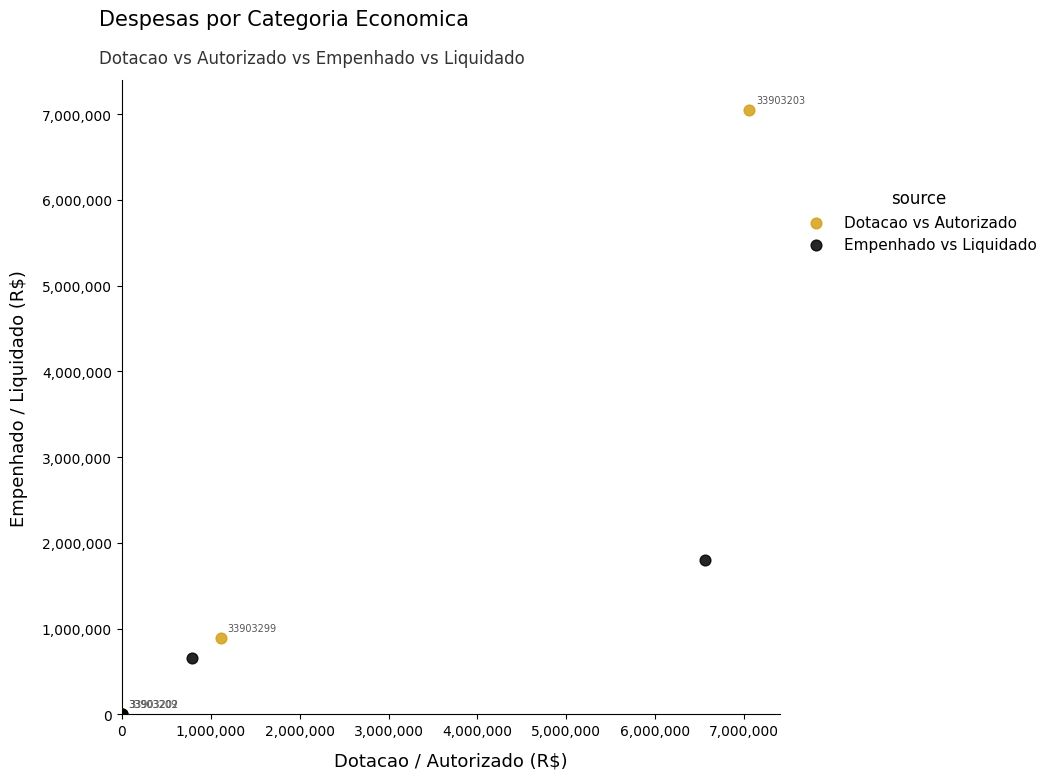

Which series reaches the maximum Y coordinate?

Dotacao vs Autorizado